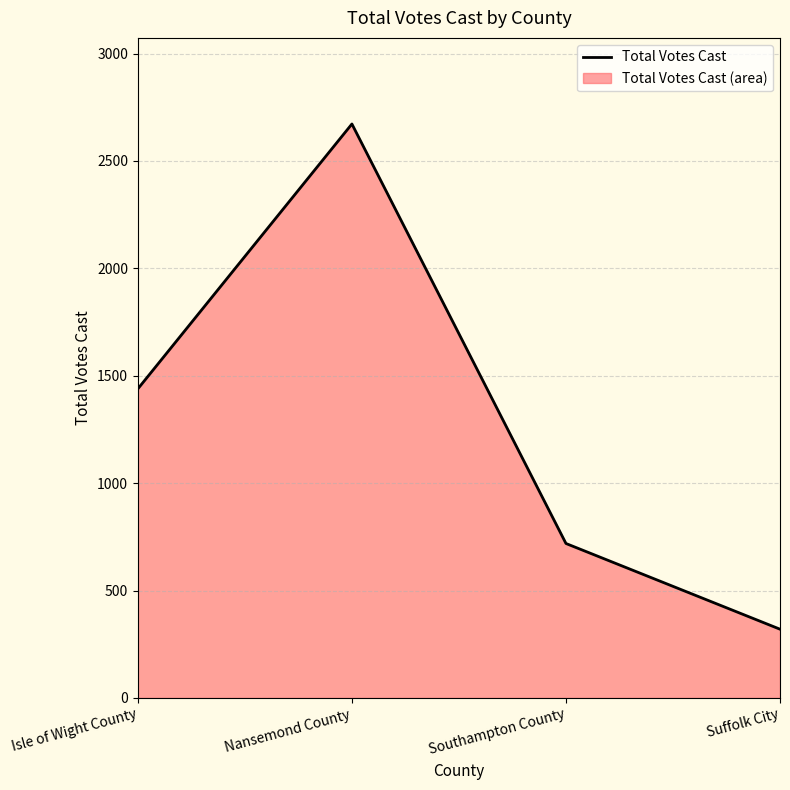

How many points are higher than both their immediate neighbors (excluding endpoints)?

1